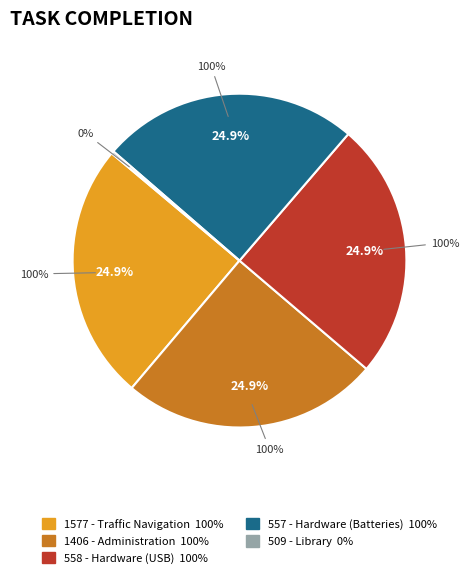

Is the sum of 1577 - Traffic Navigation and 1406 - Administration greater than half?

No